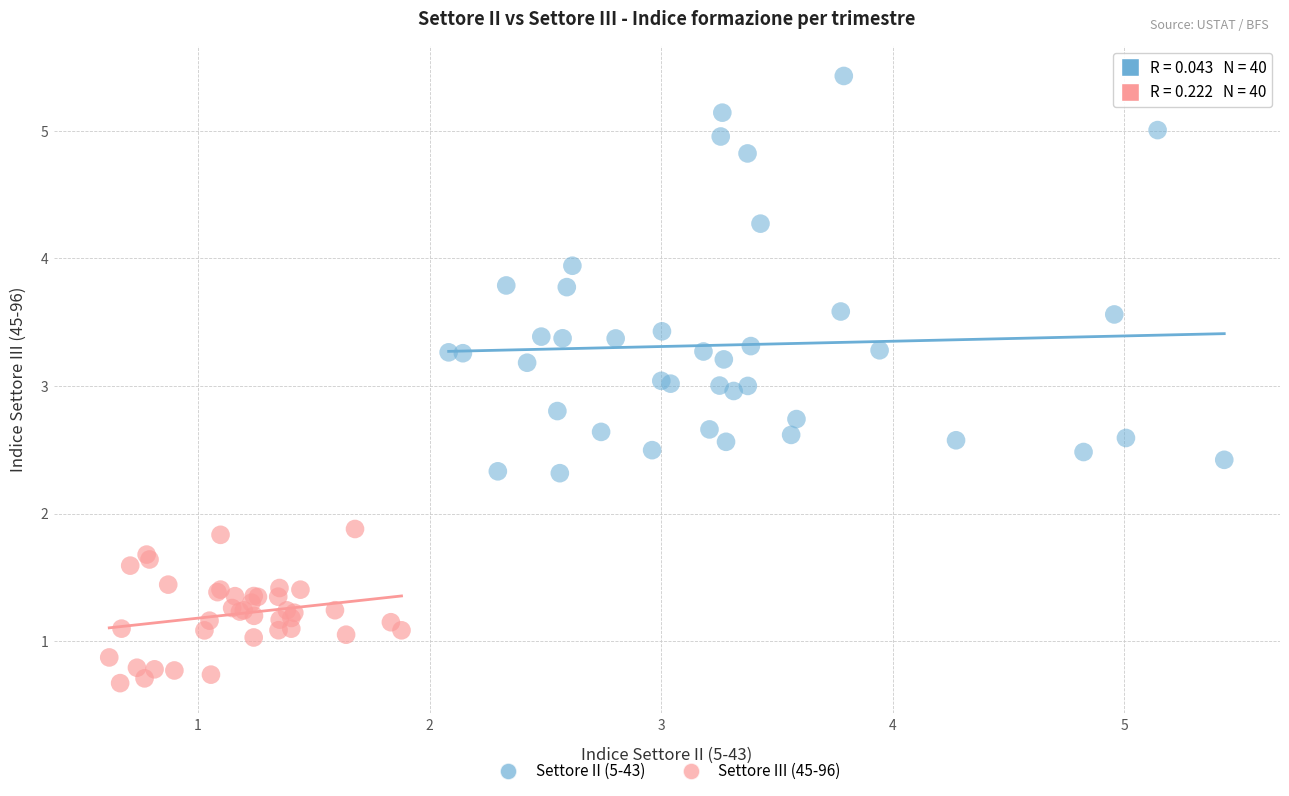

Which series reaches the maximum Y coordinate?

Settore II (5-43)